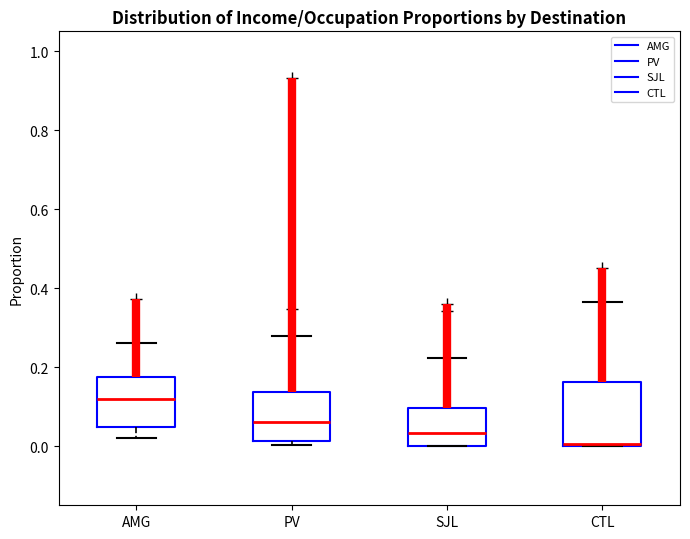

Which box is the tallest, from its lower edge to its upper edge?

CTL